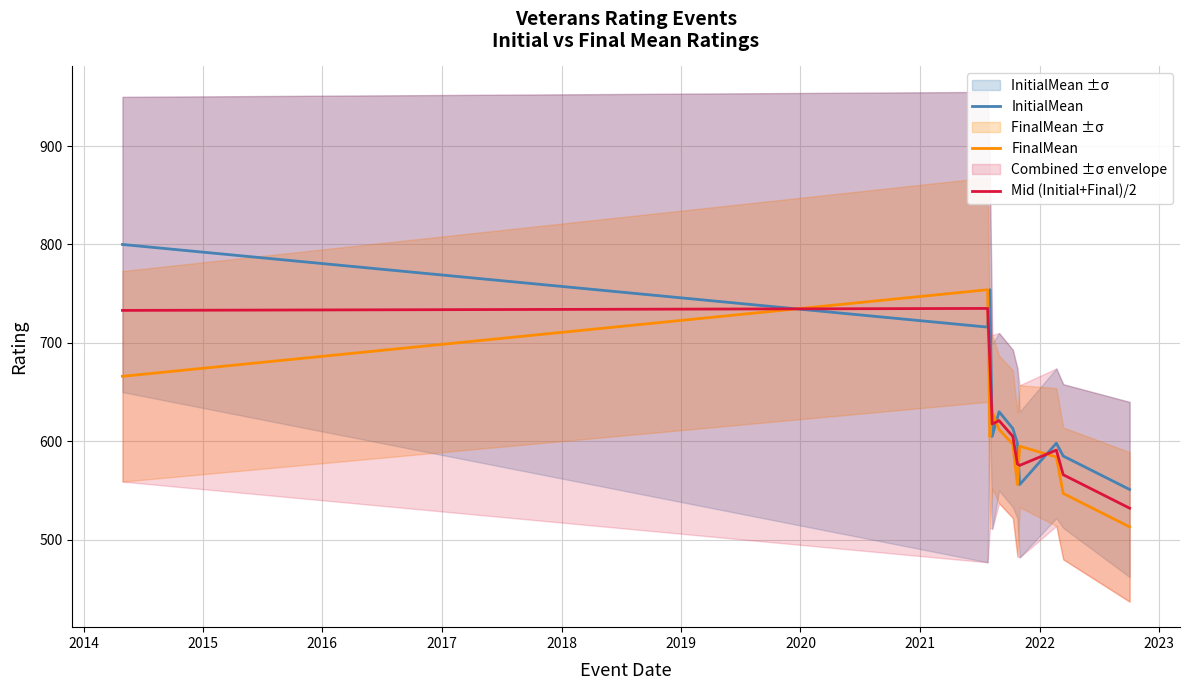

List the series in order of their peak value, highest first.

InitialMean, FinalMean, Mid (Initial+Final)/2